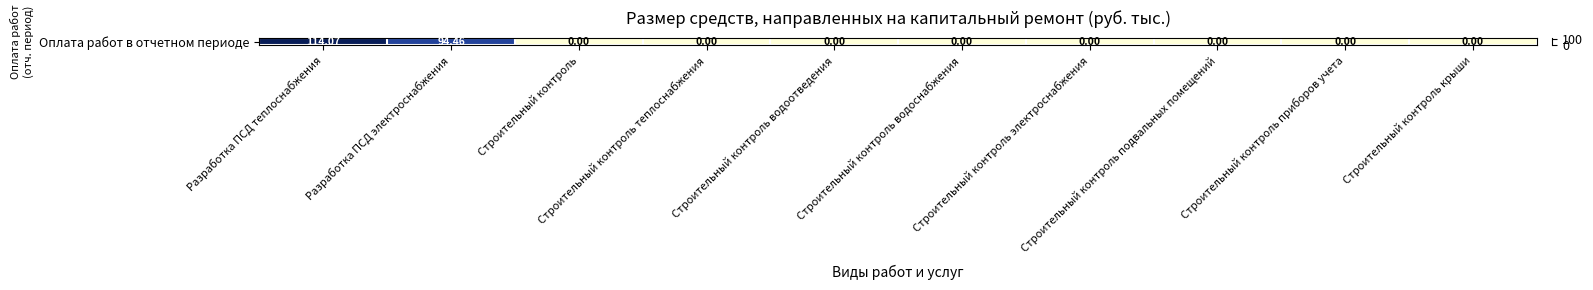

How many values exceed 0?

2